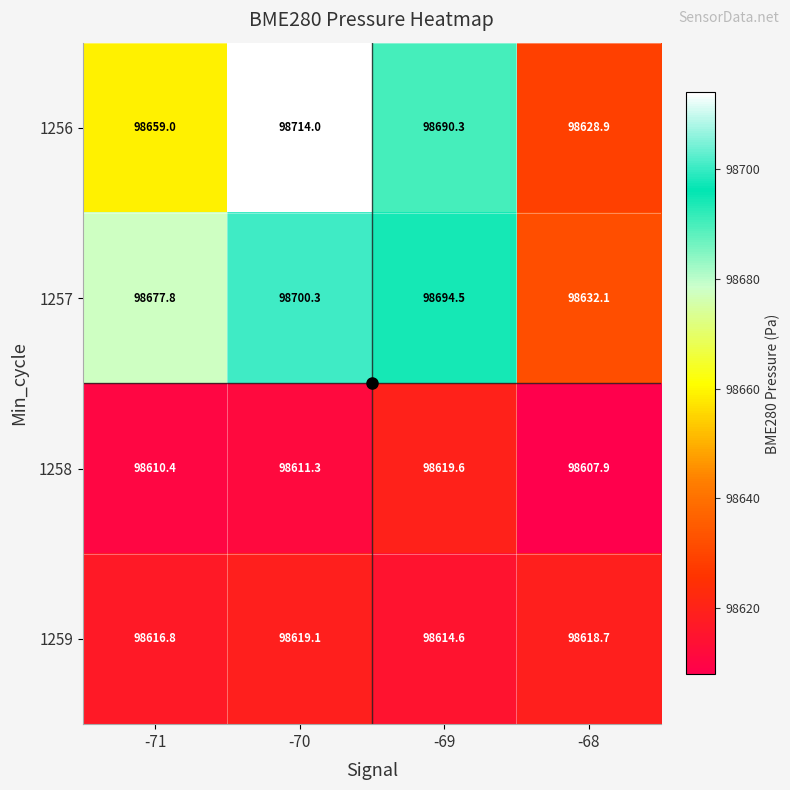

What is the difference between the maximum and minimum values in the 1257 series?

68.2